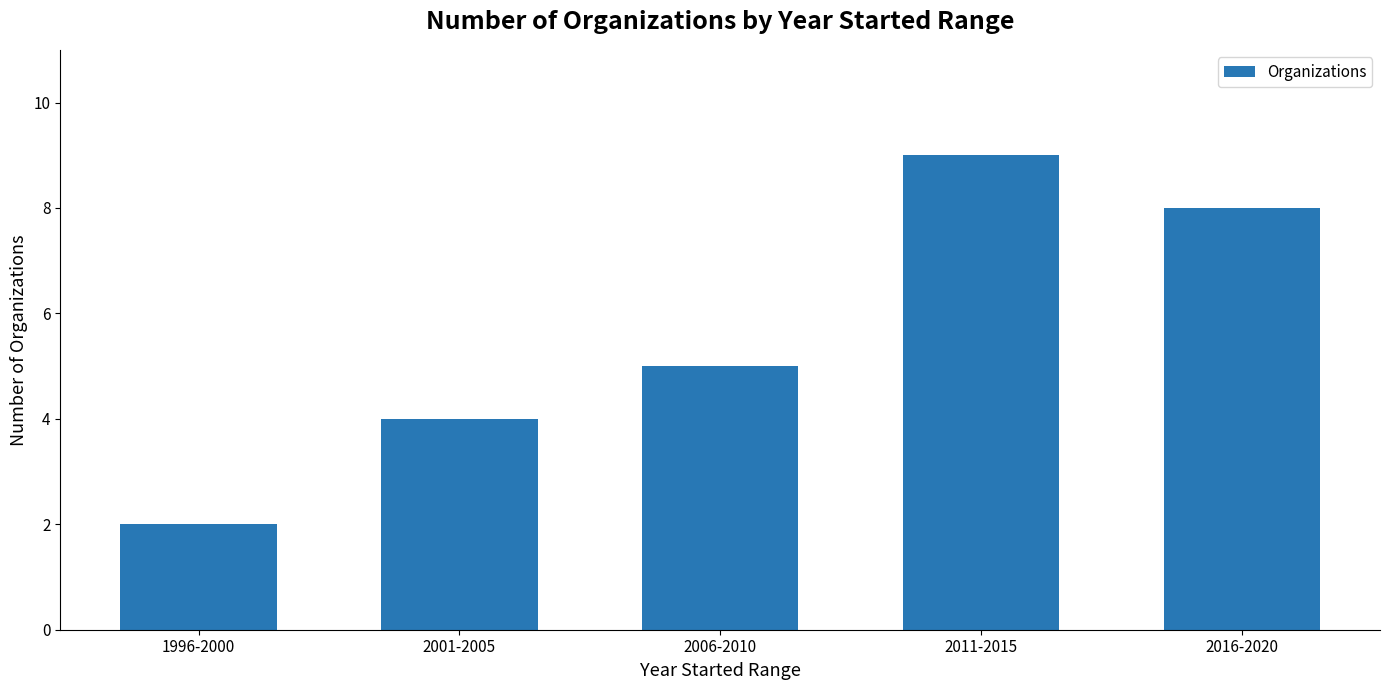

Reading left to right, extract all data points from this chart.

1996-2000=2	2001-2005=4	2006-2010=5	2011-2015=9	2016-2020=8